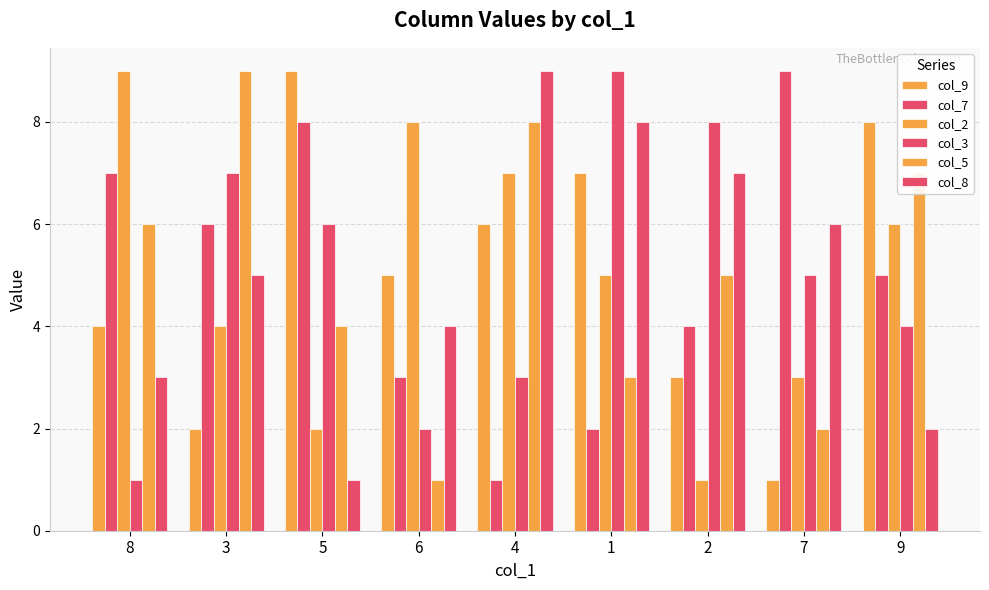

The value of col_8 at 4 is 9. True or false?

True